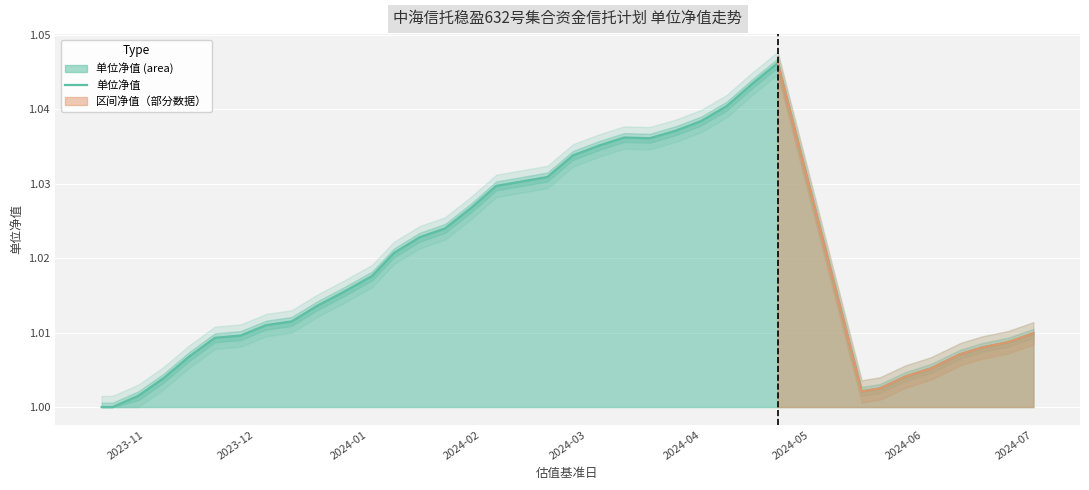

The 单位净值 series shows 1.6 at 2024-04. True or false?

False